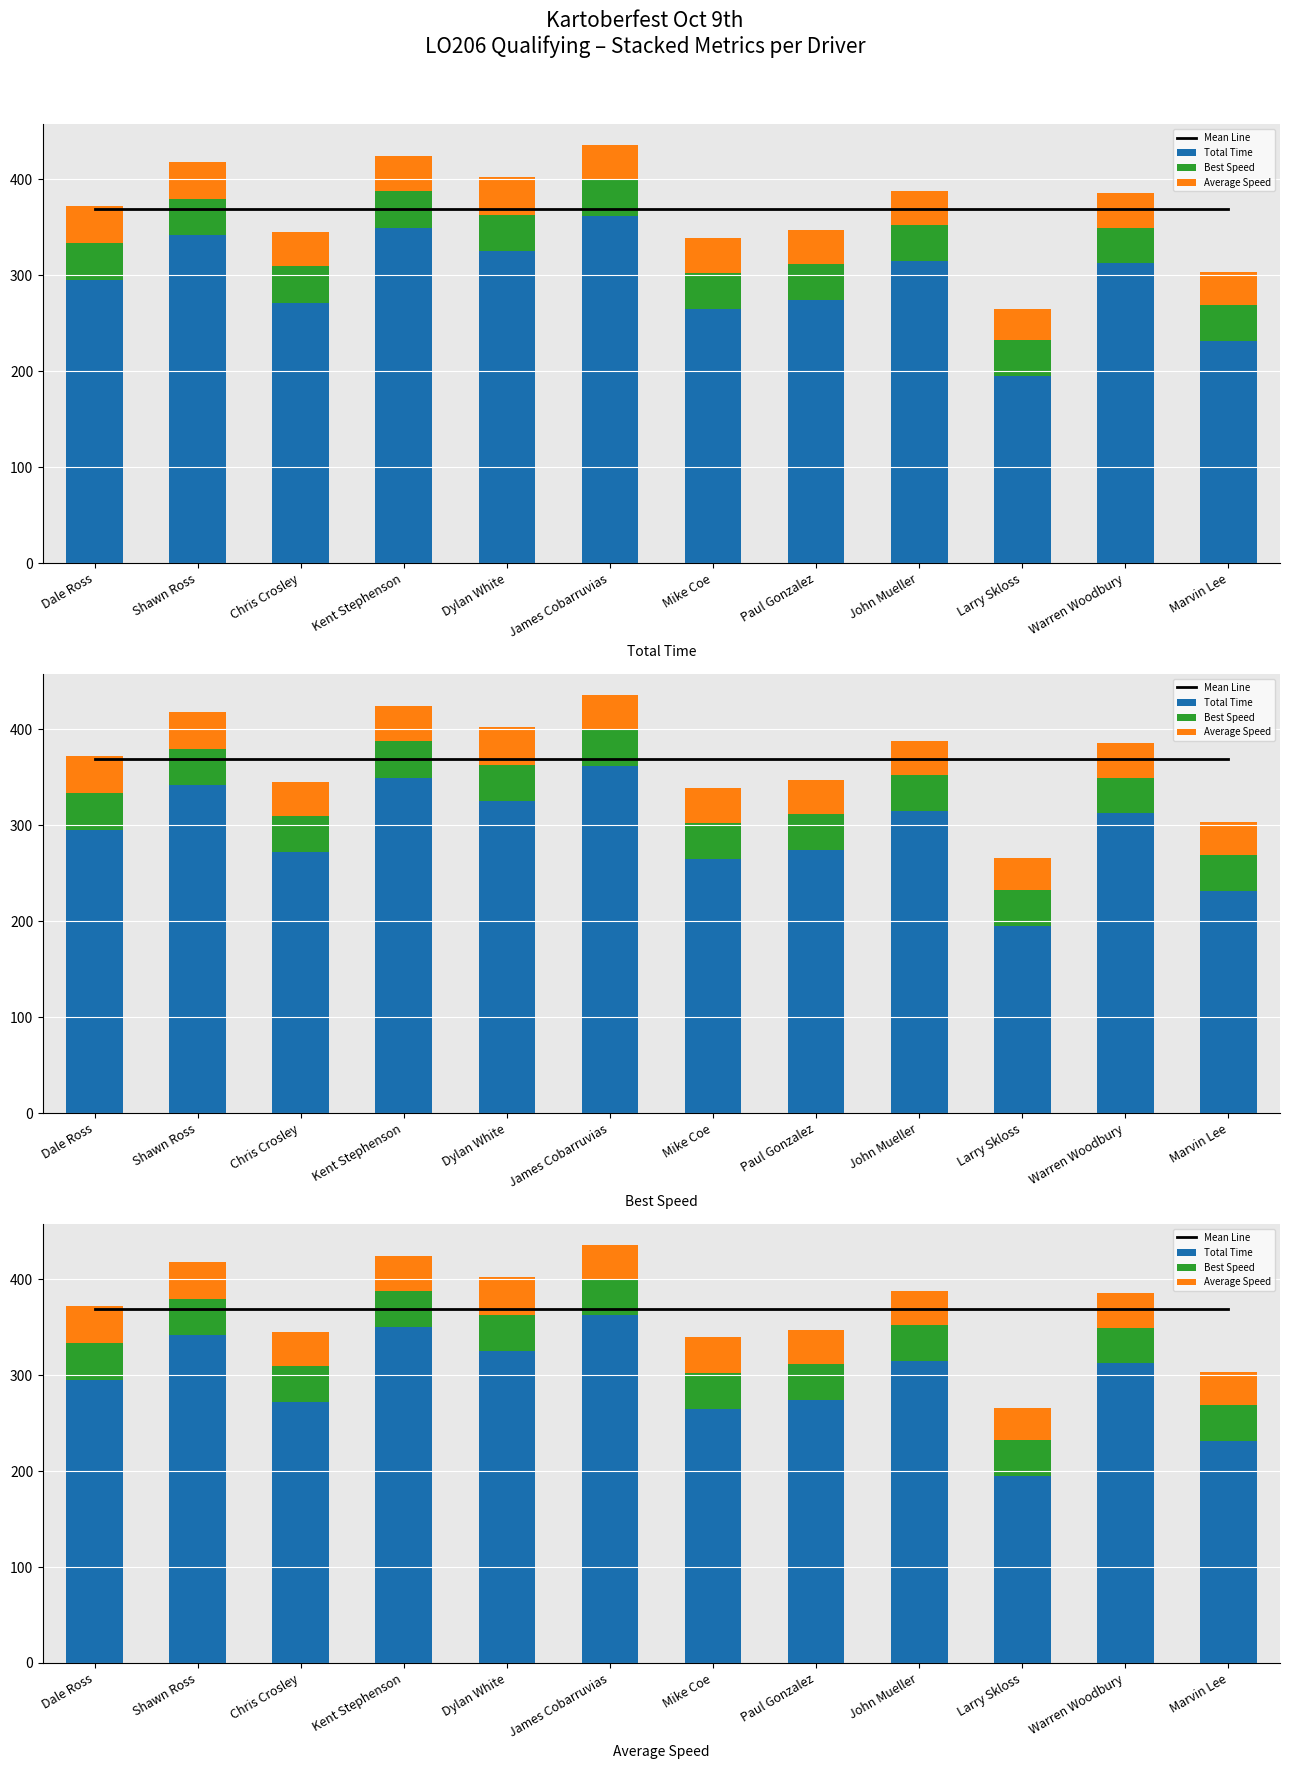

Which category has the lowest value in the Mean Line series?

Dale Ross